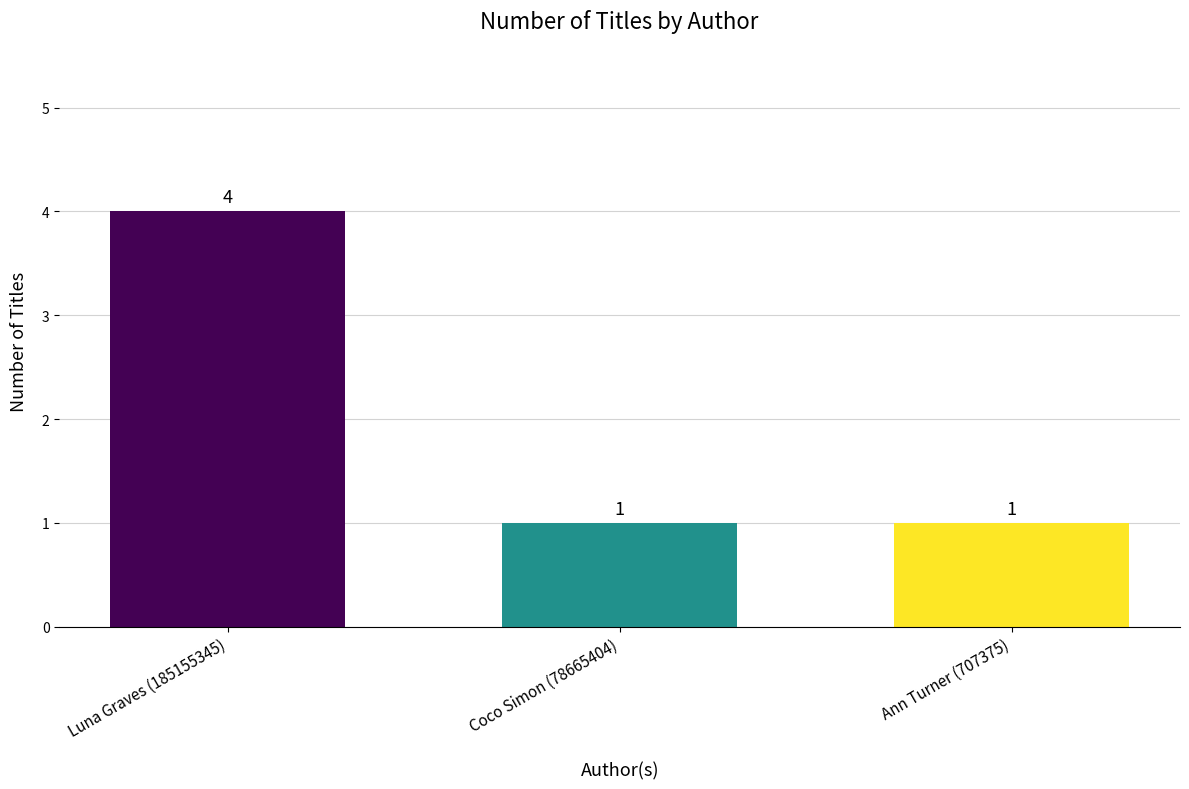

How many values are between 1 and 4?

3